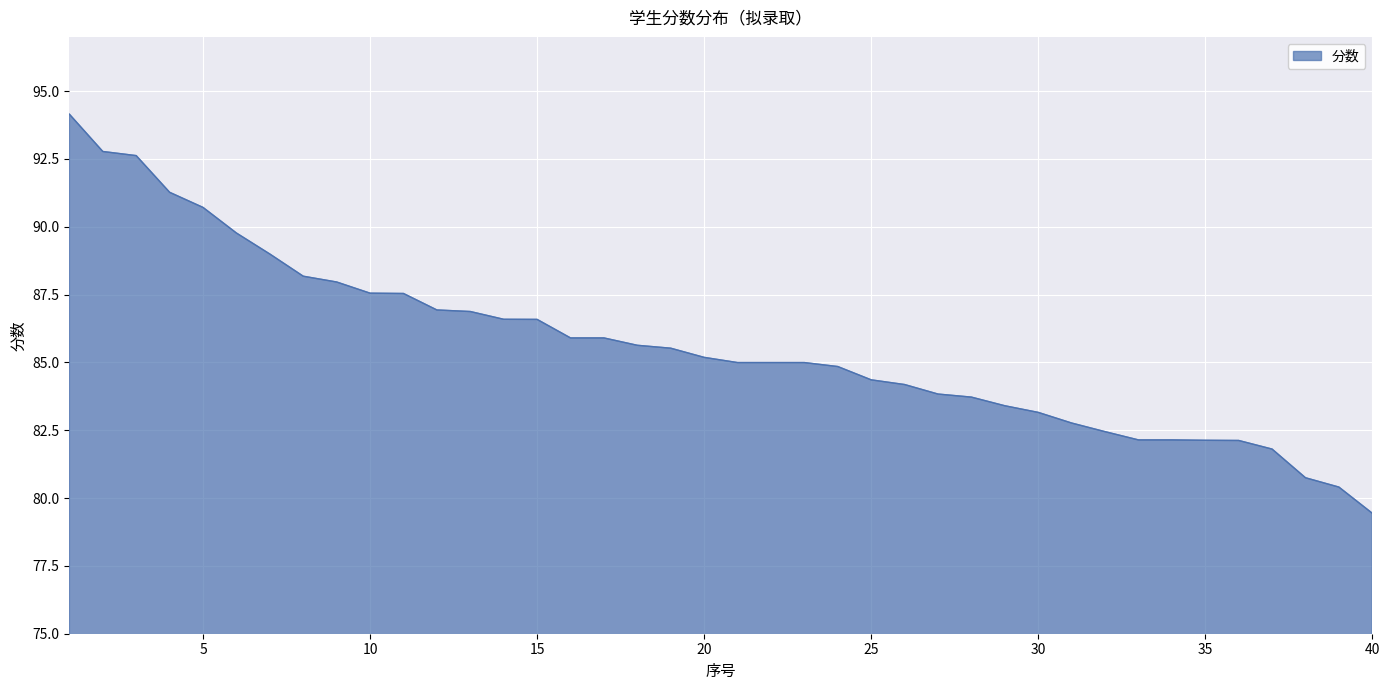

What is the minimum value shown in the chart?

79.4